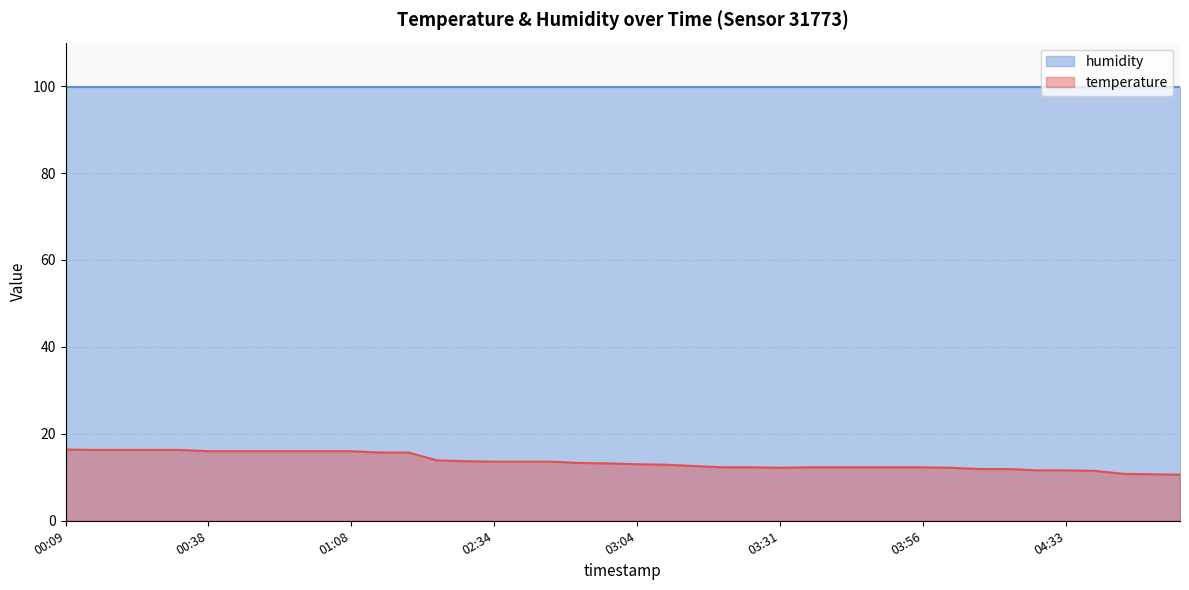

What is the label of the 25th point from the right?

02:34